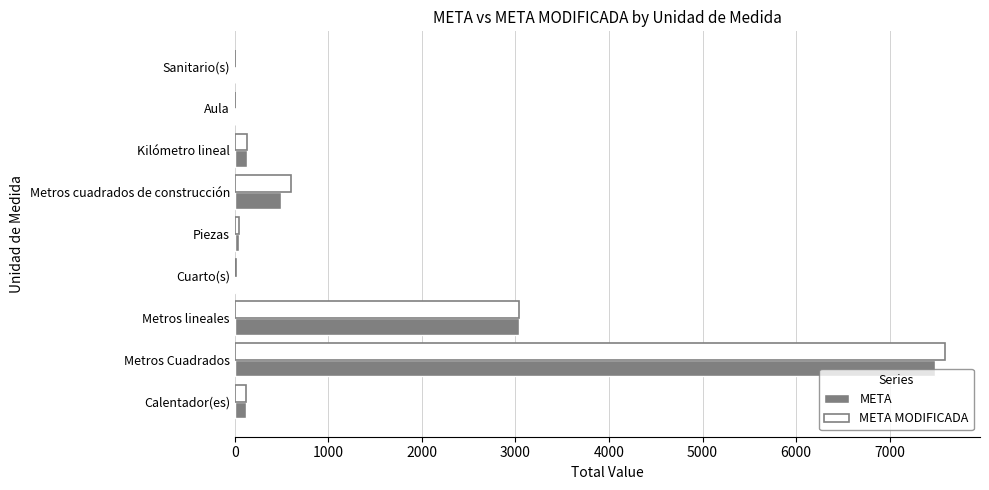

What is the sum of all META values?

11316.4